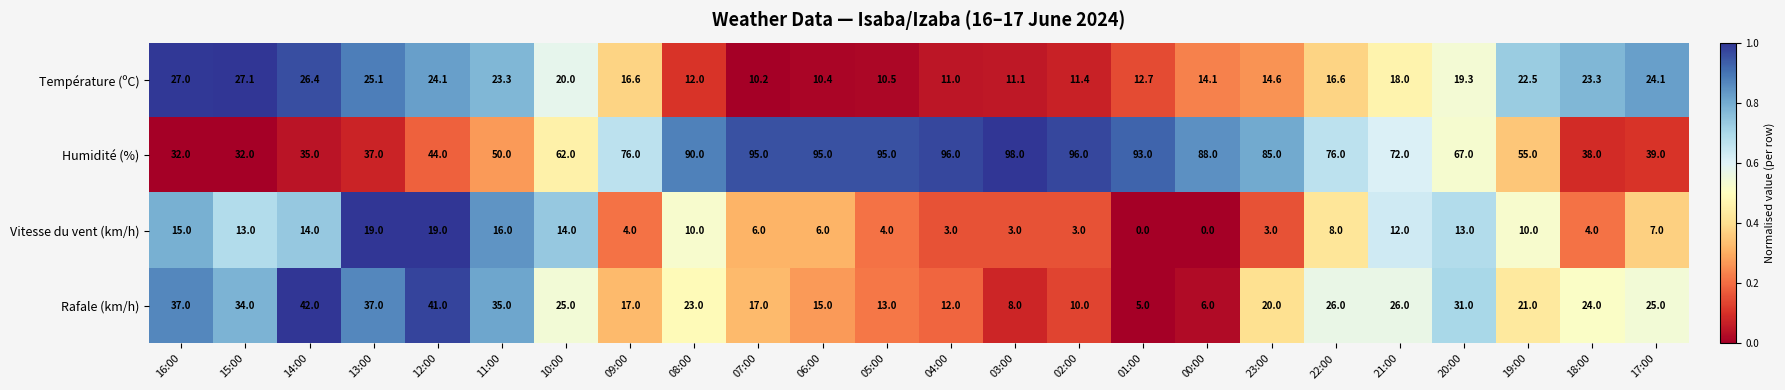

Is it true that Température (ºC) equals 10.4 at 06:00?

True